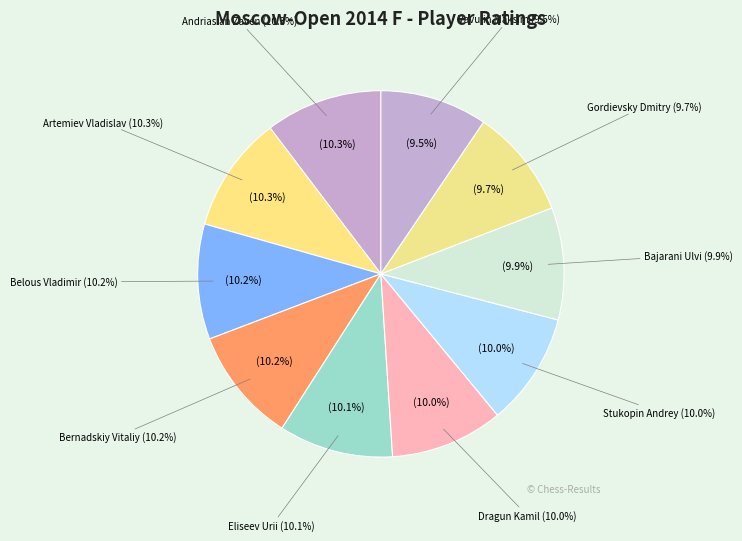

To the nearest percent, what portion does Belous Vladimir represent?

10%